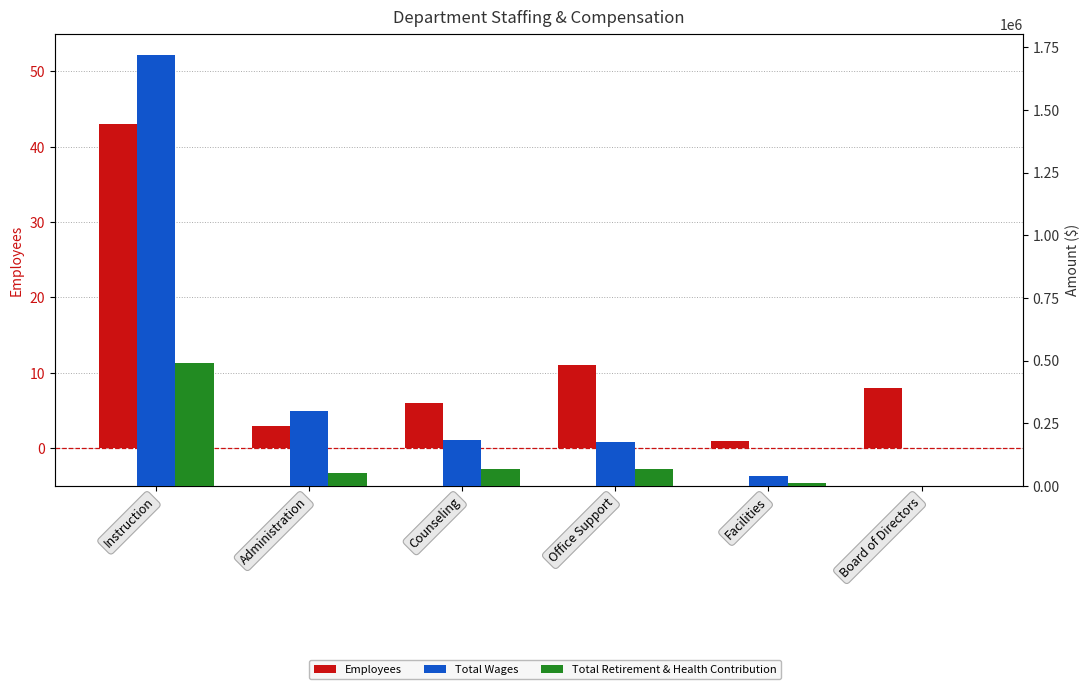

List the series in order of their overall mean, lowest first.

Employees, Total Retirement & Health Contribution, Total Wages